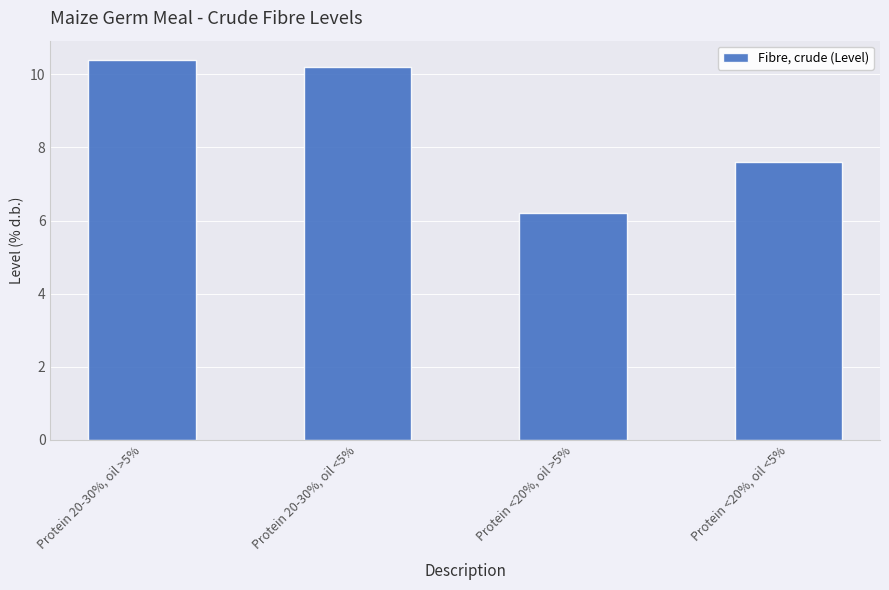

Reading left to right, transcribe all the data shown in this chart.

Protein 20-30%, oil >5%=10.4	Protein 20-30%, oil <5%=10.2	Protein <20%, oil >5%=6.2	Protein <20%, oil <5%=7.6